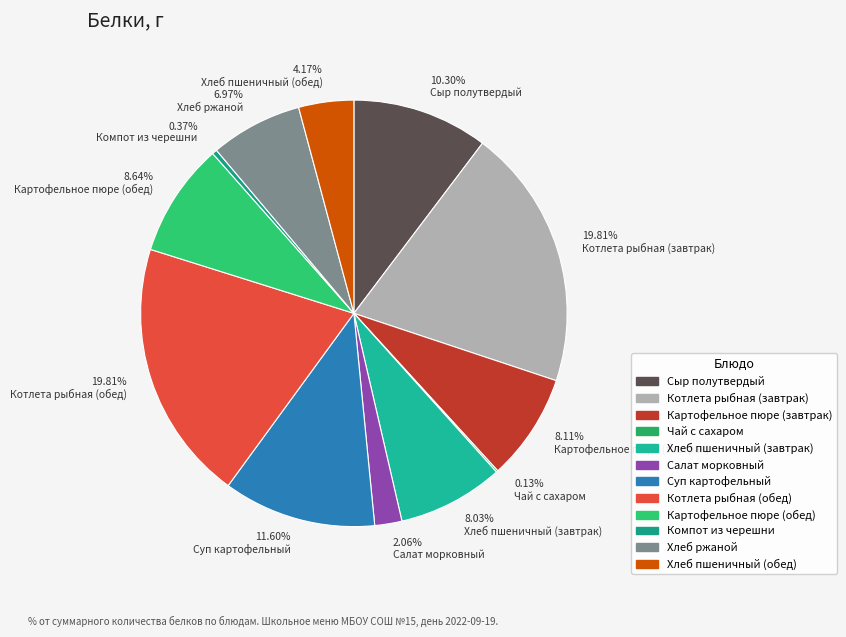

Is the sum of 10.30% Сыр полутвердый and 4.17% Хлеб пшеничный (обед) greater than half?

No